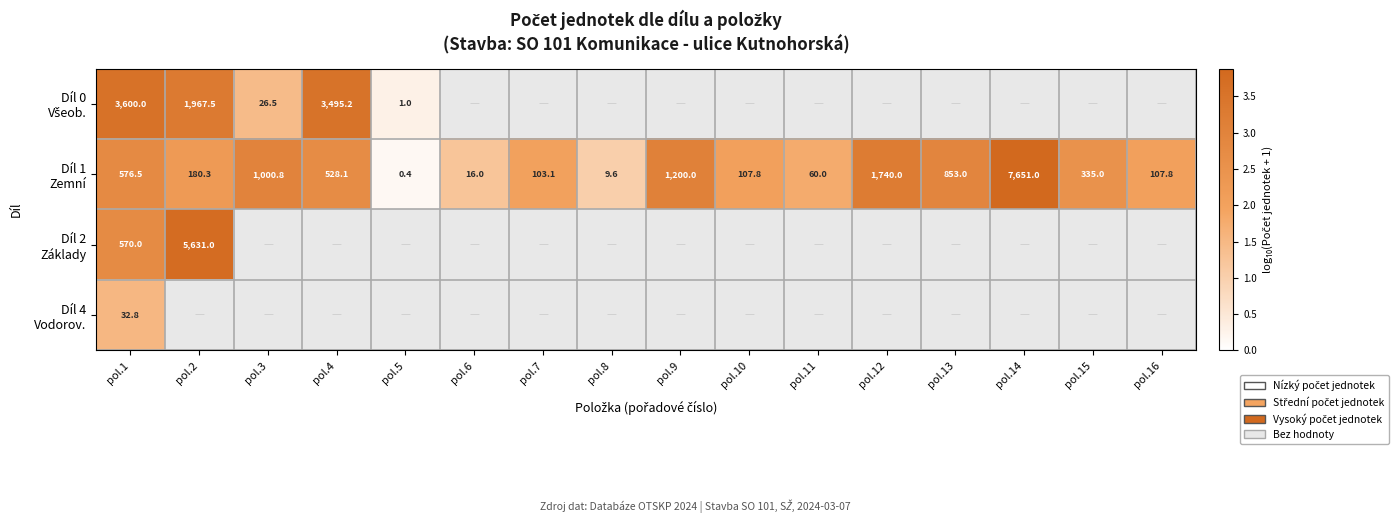

Where is Díl 1 Zemní nearest to the value 2?

pol.7